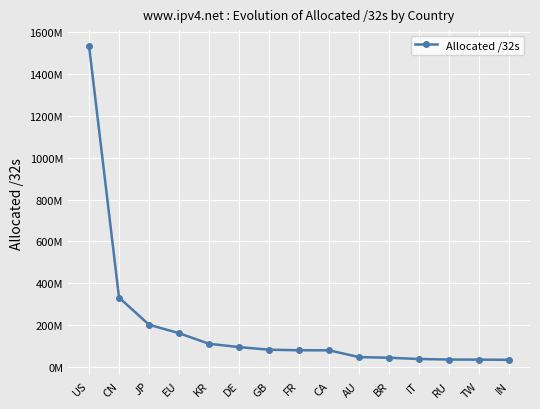

Is this an area chart (filled region under the line)?

No